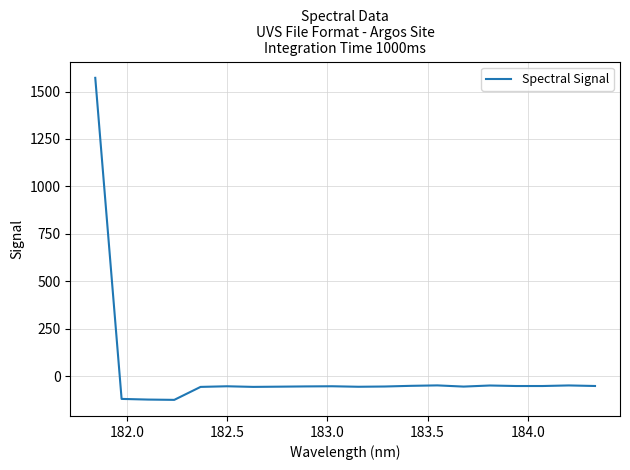

What is the maximum value shown in the chart?

1572.1